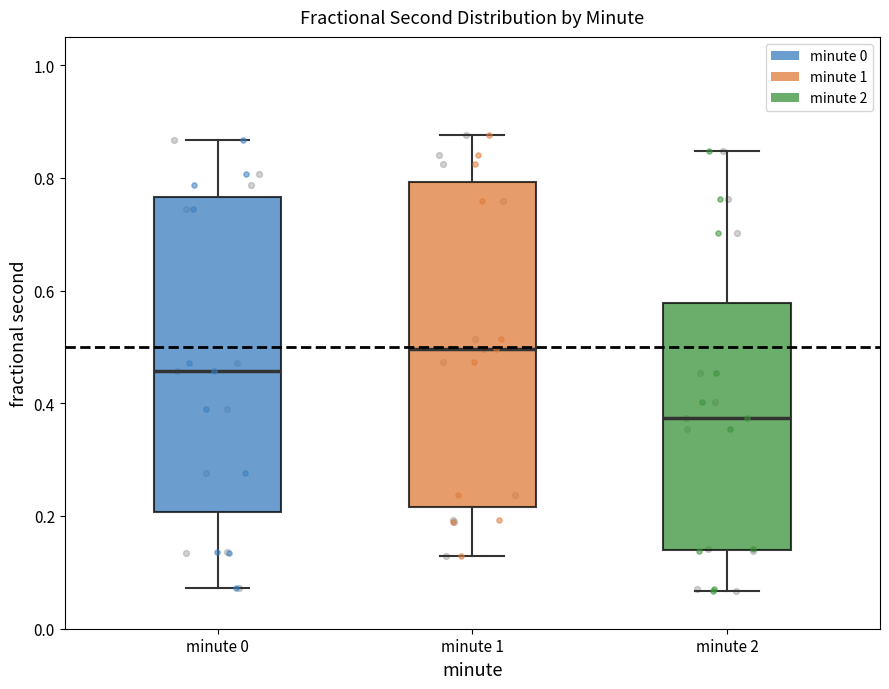

Reading left to right, transcribe this box plot: for each box, give where its median line is, the range the box spans, and where its two whiskers end, as read against the y-axis. The values are not printed on the chart, so give them approximately, as read against the axis.

minute 0: median 0.46, box 0.20 to 0.76, whiskers 0.08 to 0.86
minute 1: median 0.50, box 0.22 to 0.80, whiskers 0.12 to 0.88
minute 2: median 0.38, box 0.14 to 0.58, whiskers 0.06 to 0.84